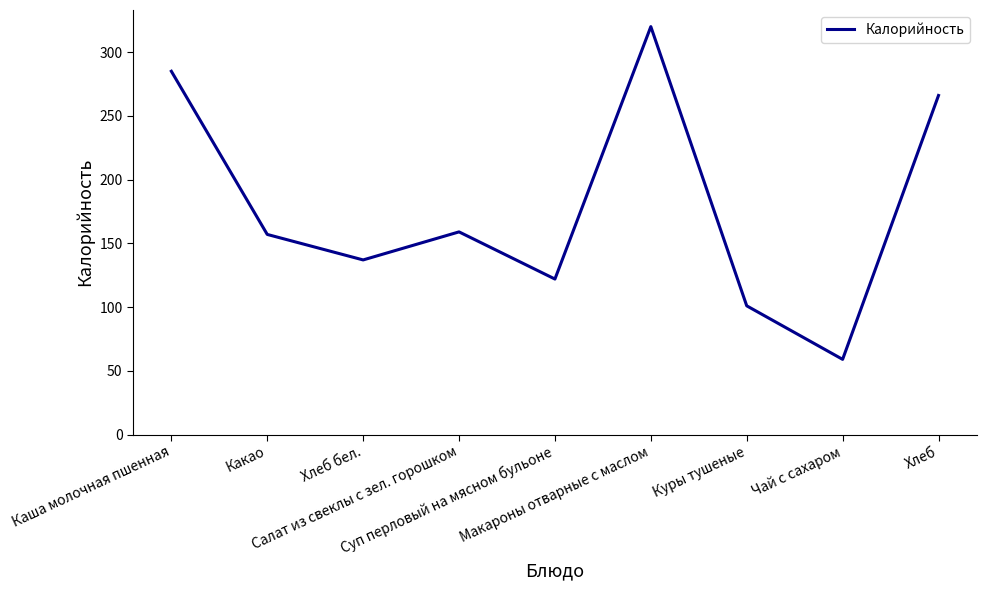

What is the smallest value displayed?

59